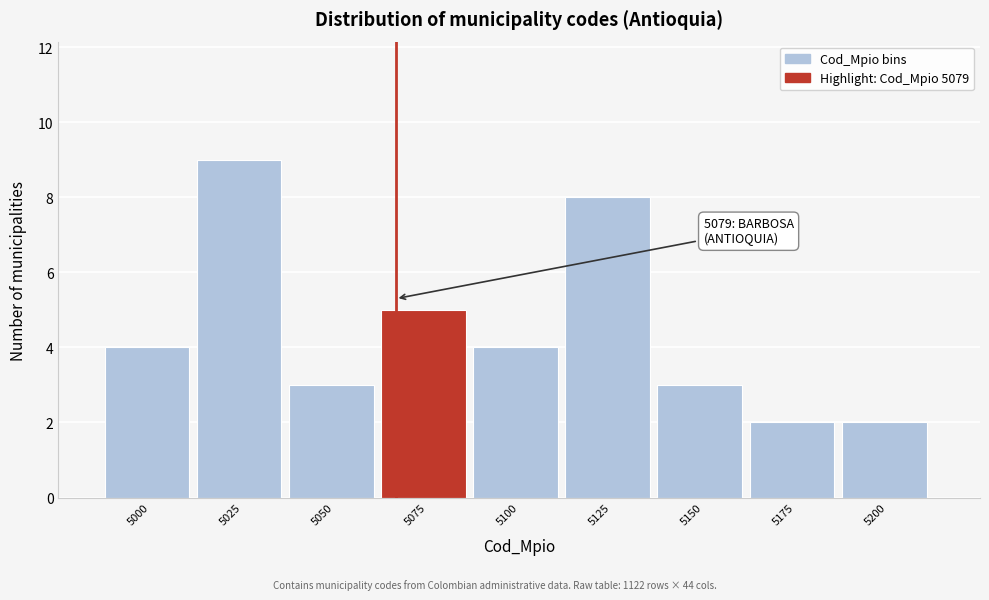

Reading left to right, transcribe all the data shown in this chart.

5000=4	5025=9	5050=3	5075=5	5100=4	5125=8	5150=3	5175=2	5200=2